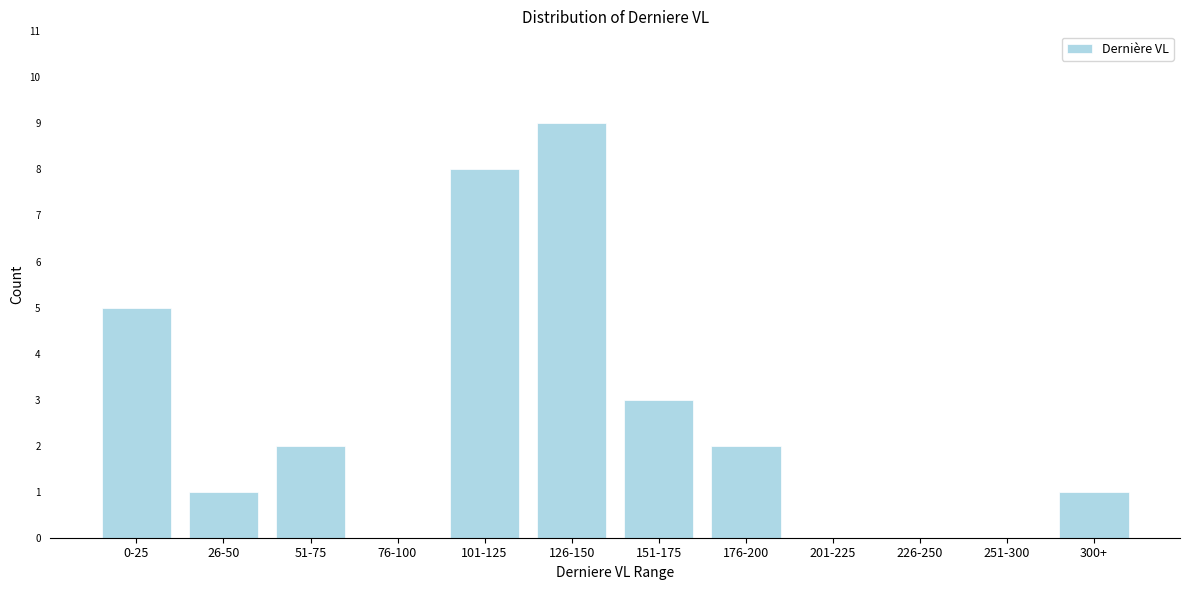

Reading left to right, transcribe all the data shown in this chart.

0-25=5	26-50=1	51-75=2	76-100=0	101-125=8	126-150=9	151-175=3	176-200=2	201-225=0	226-250=0	251-300=0	300+=1